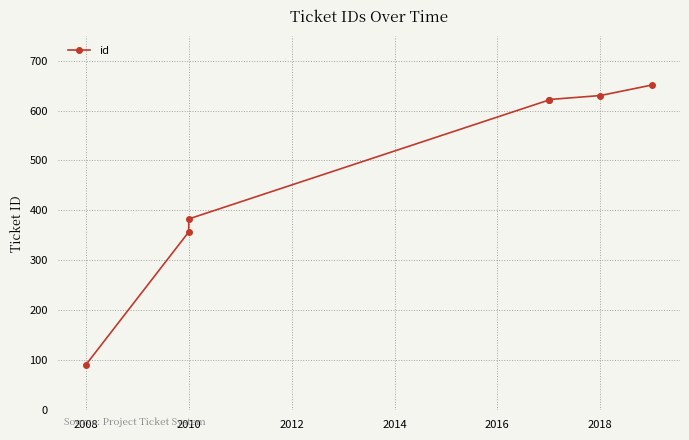

What is the difference between the values at 2010 and 2014?

239